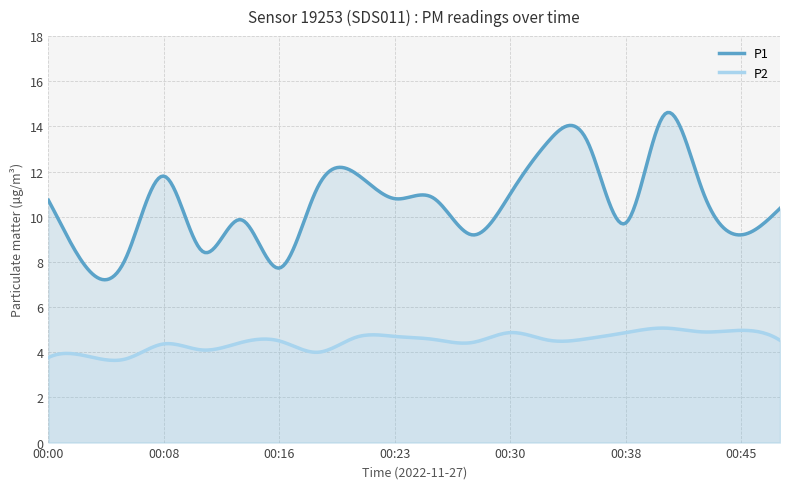

What is the average value of the P2 series?

4.5